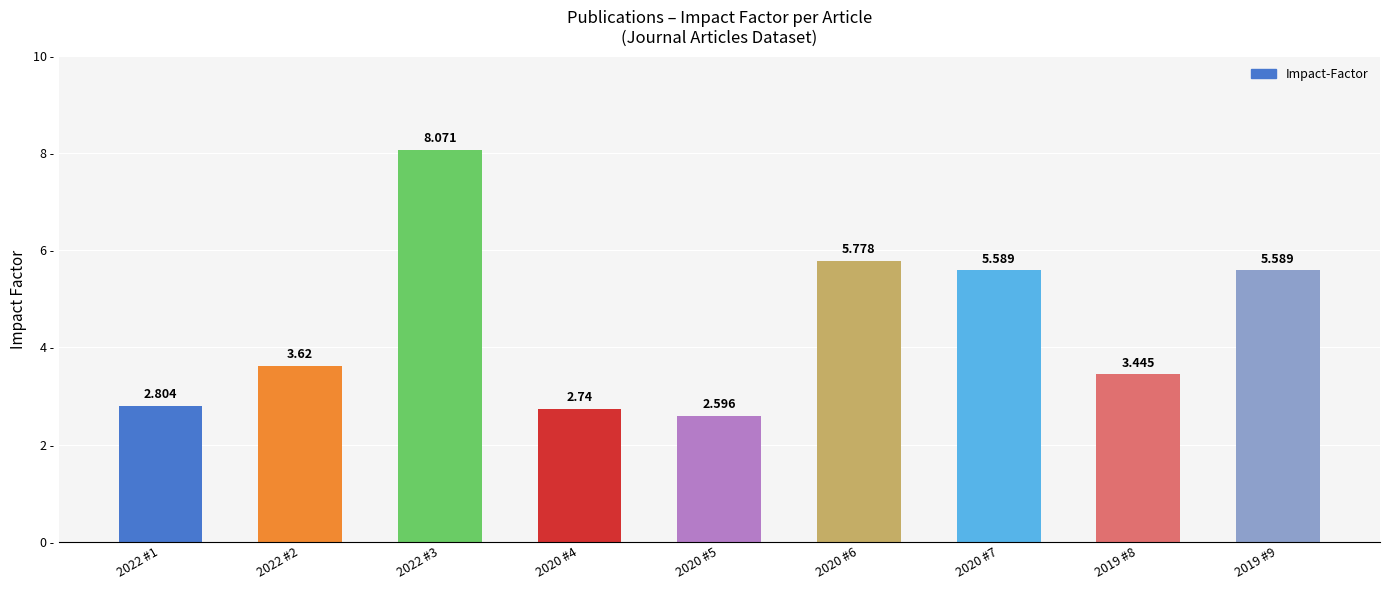

At which category does the chart reach its peak across all series?

2022 #3